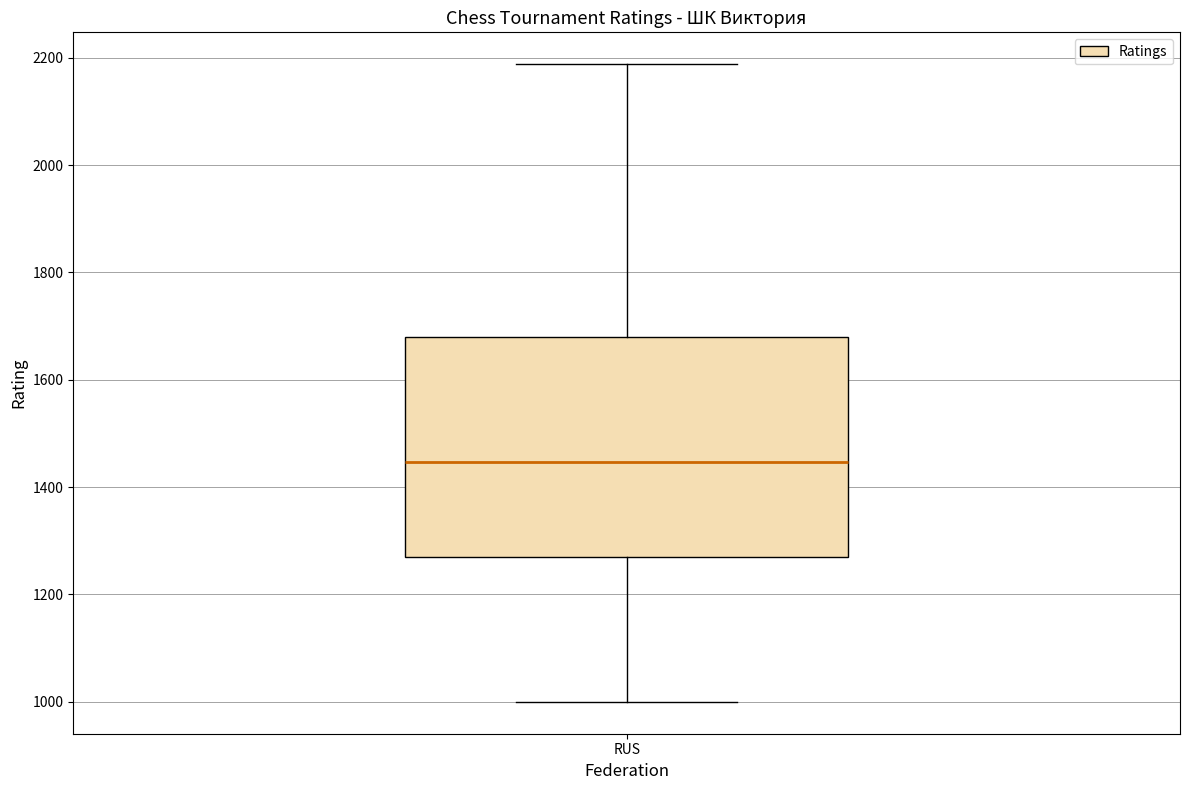

Where is the upper edge of the box for RUS on the y-axis? The values are not printed on the chart, so give them approximately, as read against the axis.

1680